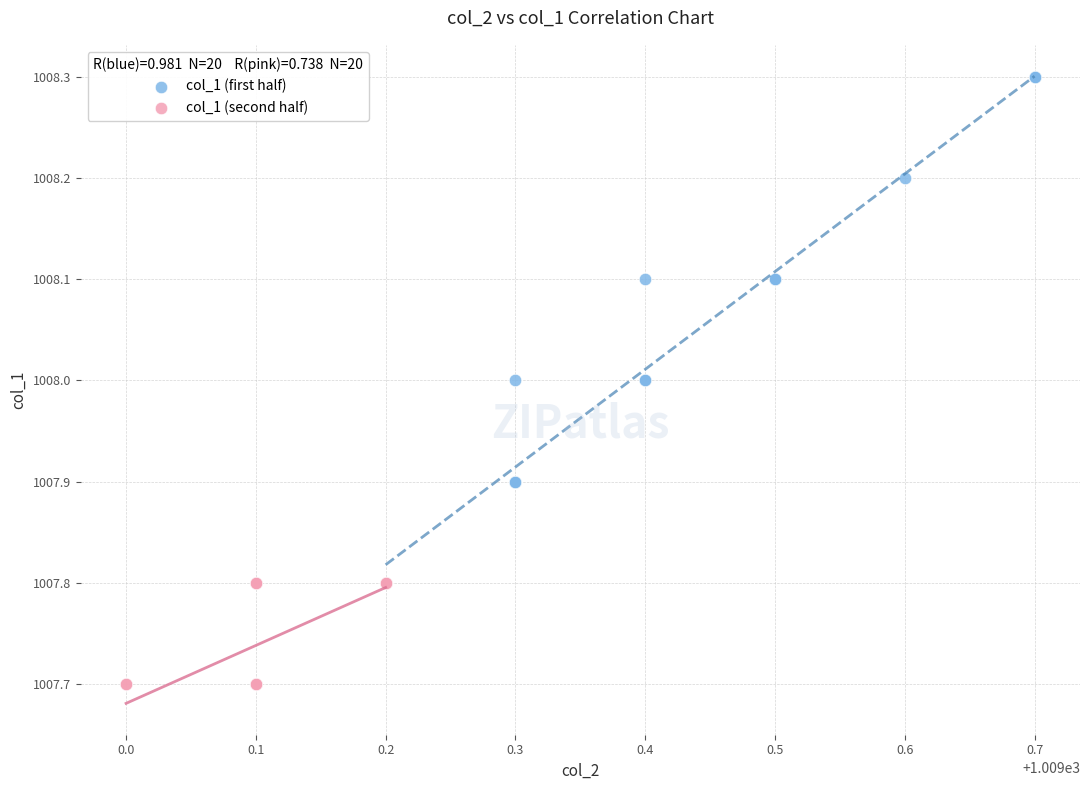

Which series has the largest Y range (max minus min)?

col_1 (first half)